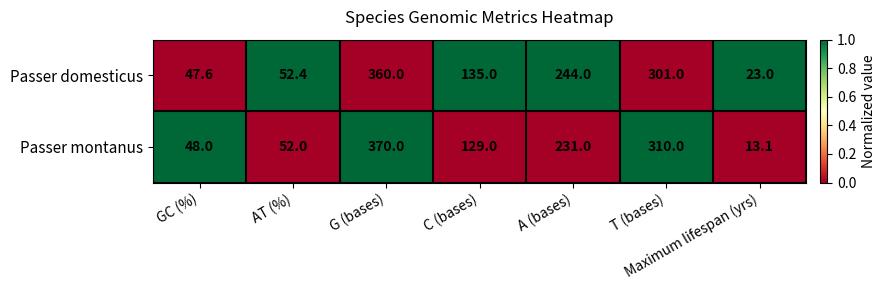

Which series has the widest spread of values?

Passer montanus